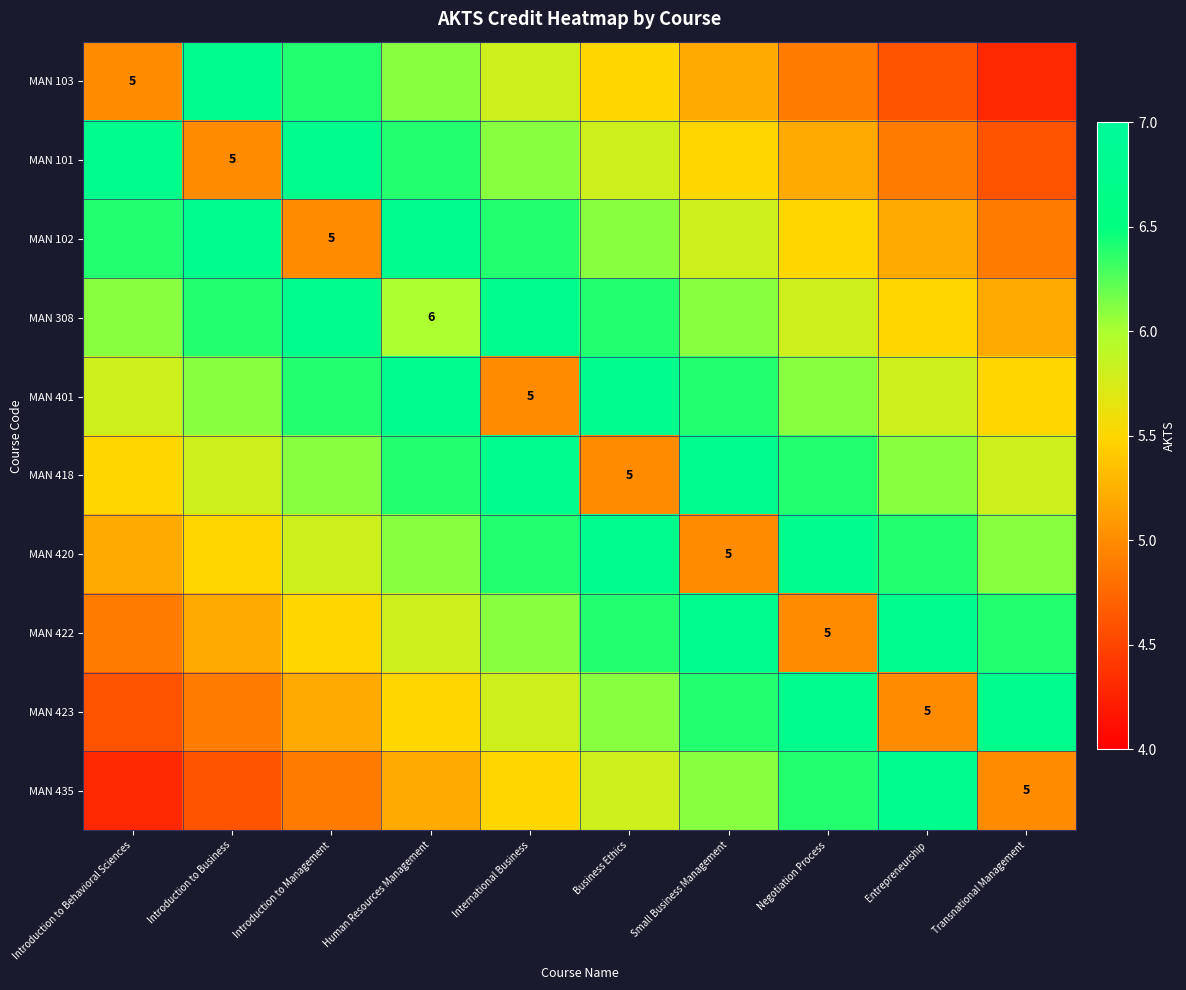

What is the difference between the MAN 435 values at Entrepreneurship and Introduction to Behavioral Sciences?

2.4